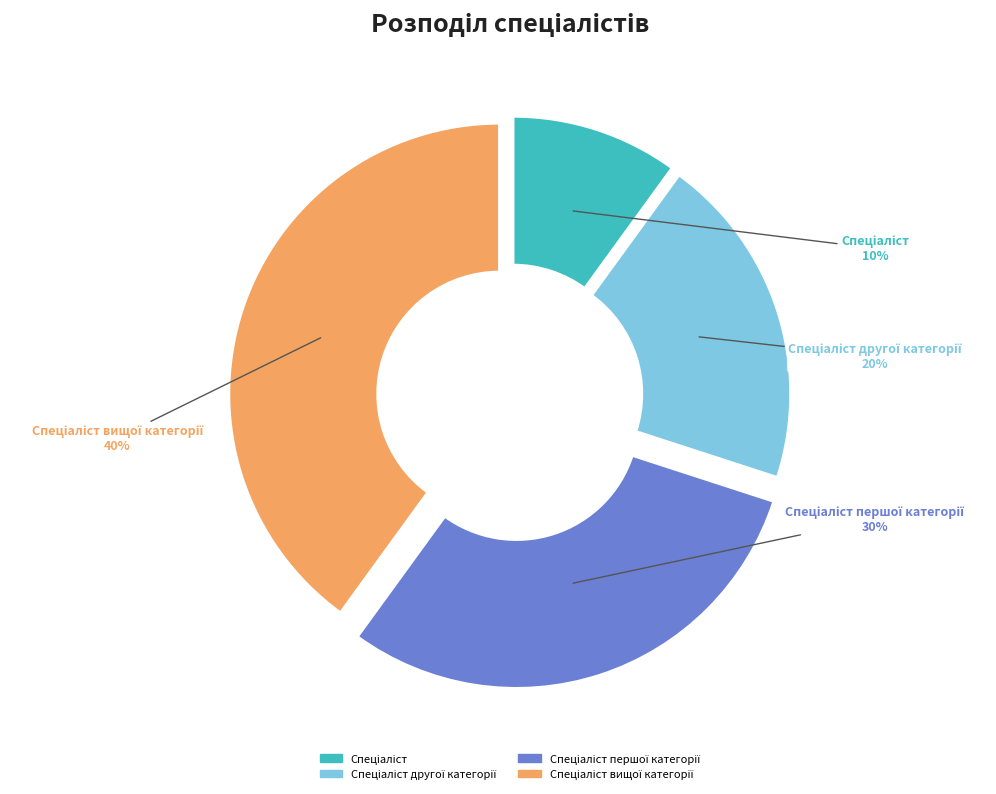

True or false: Спеціаліст першої категорії accounts for 24% of the total.

False